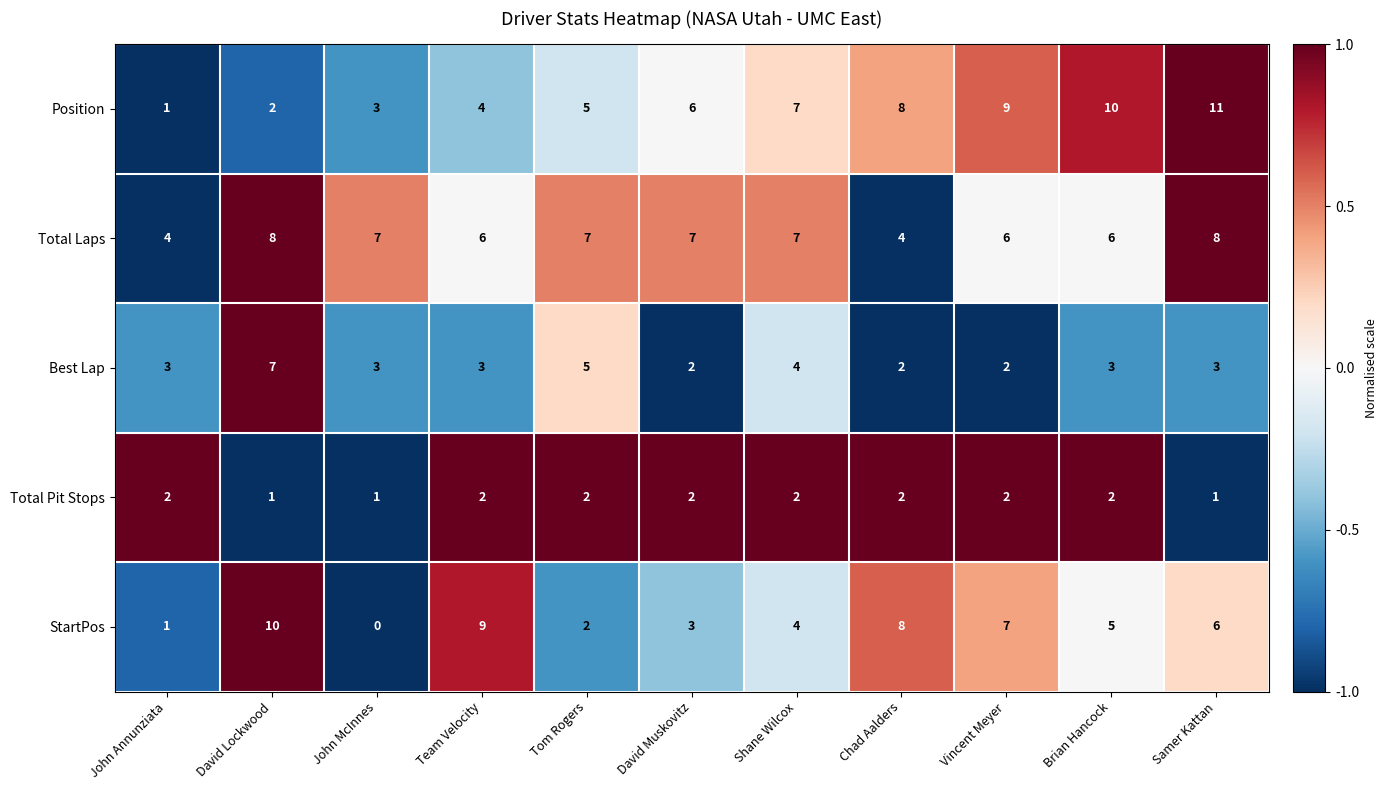

What is the total value across all series at David Muskovitz?

20